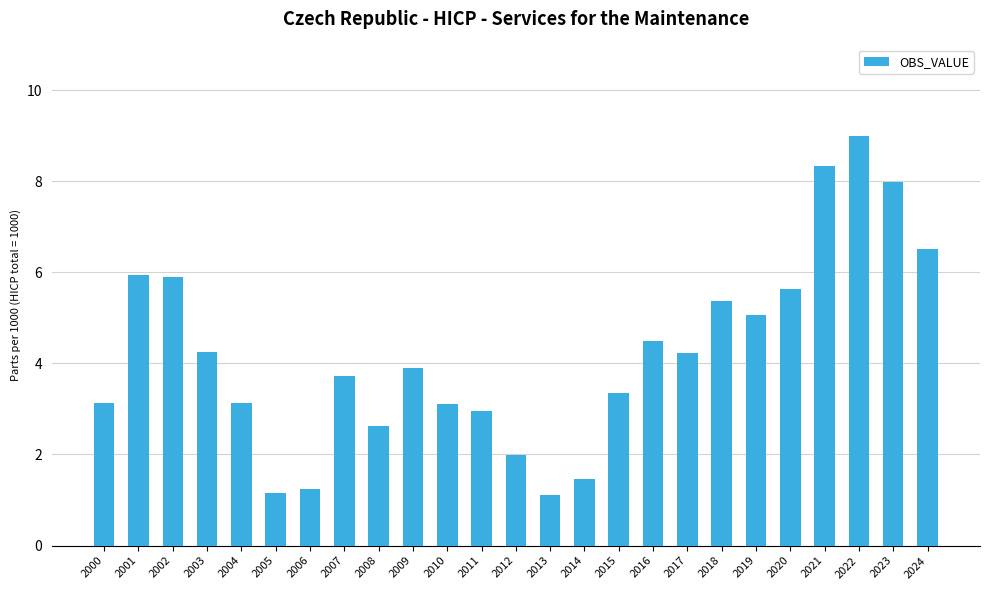

How many series are shown in this chart?

1